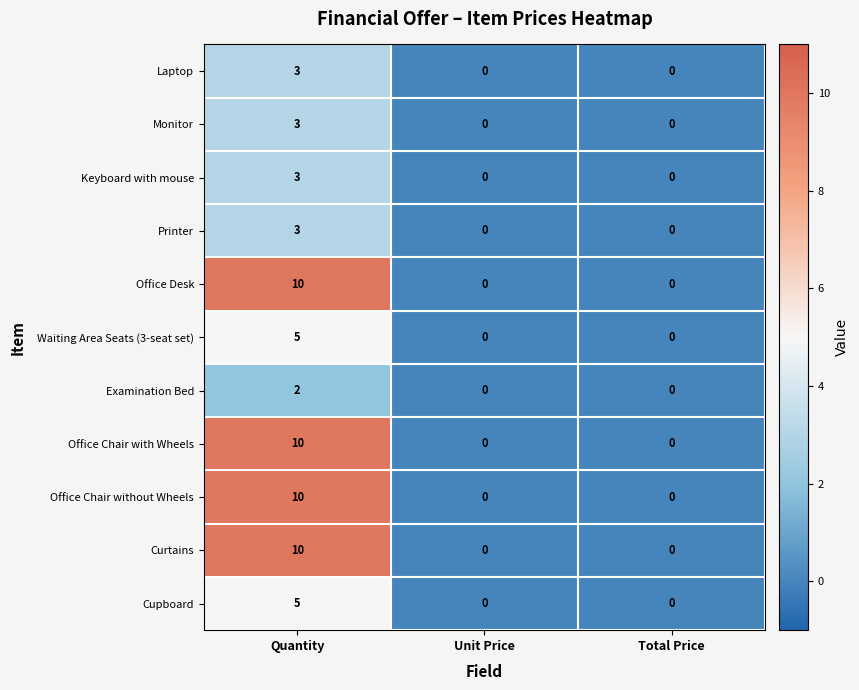

What is the sum of all Waiting Area Seats (3-seat set) values?

5